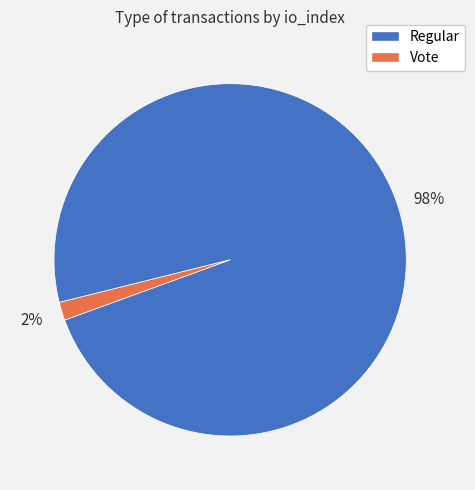

To the nearest percent, what is the average slice percentage?

50%